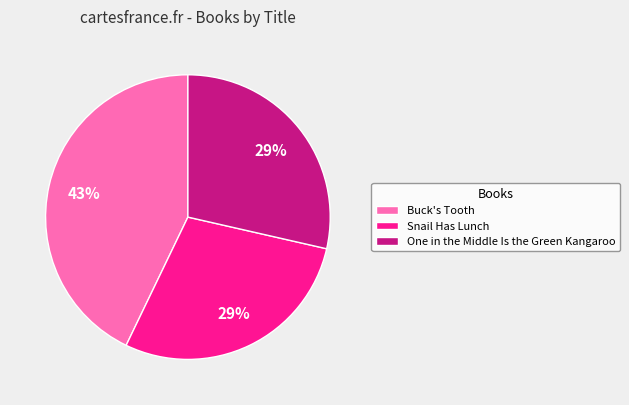

To the nearest percent, what is the average slice percentage?

33%